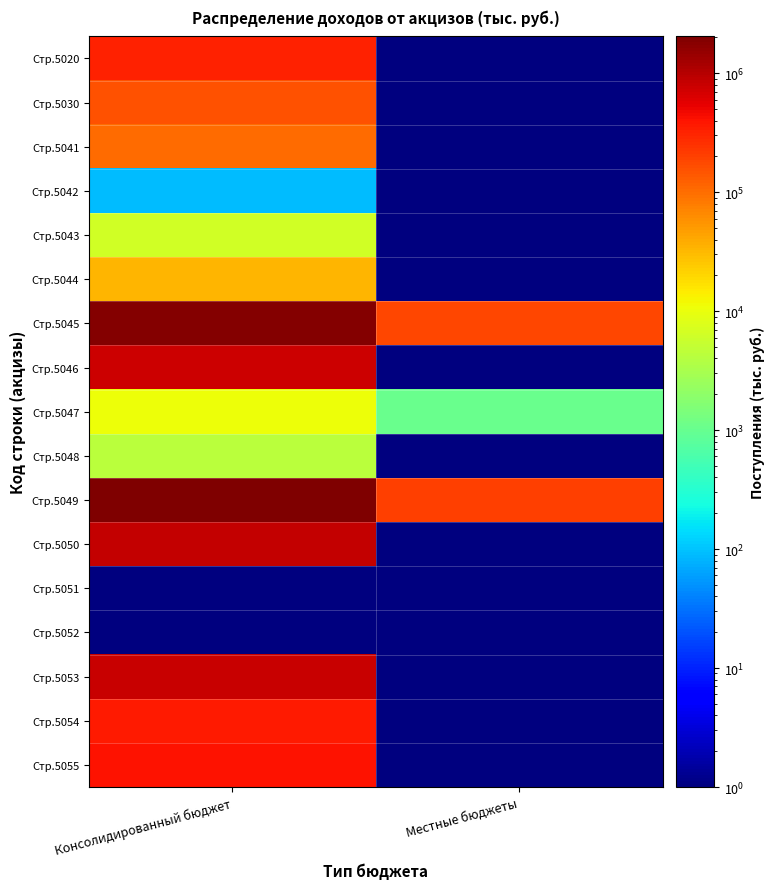

At which category is the sum across all series the highest?

Консолидированный бюджет